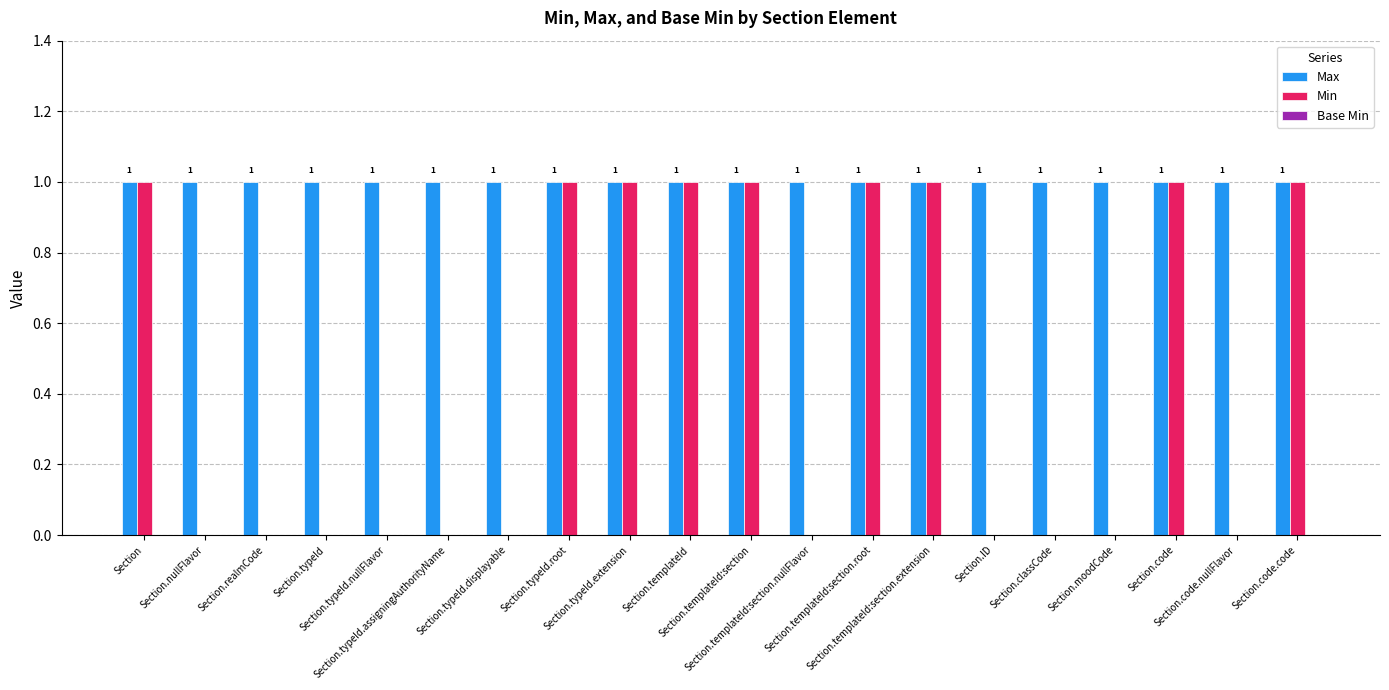

What is the sum of all Min values?

9